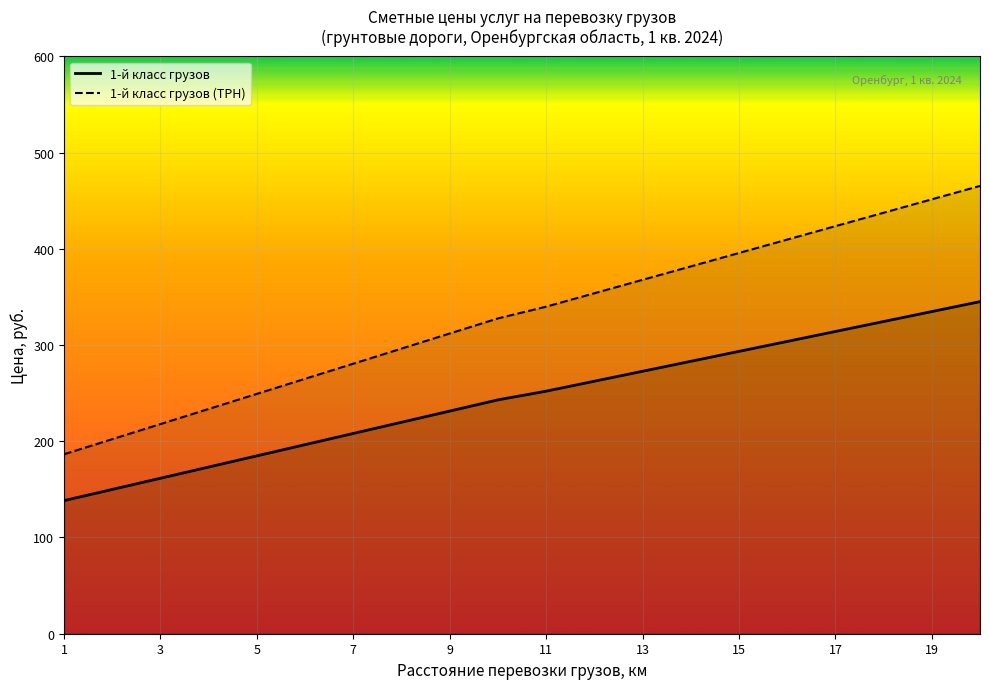

What is the value of the 1-й класс грузов point at the 19th from the left?

334.8